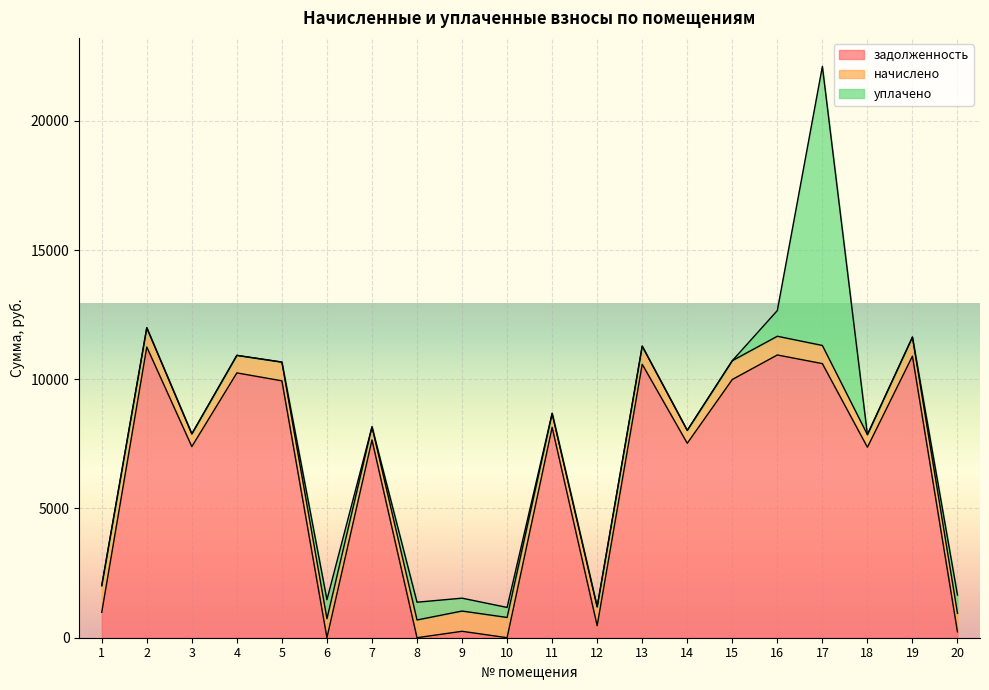

True or false: задолженность has more than 2 interior local peaks.

True